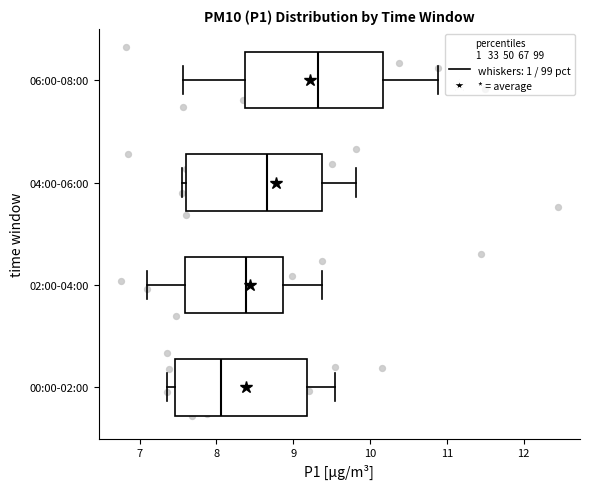

Which box has the furthest to the left median line?

00:00-02:00